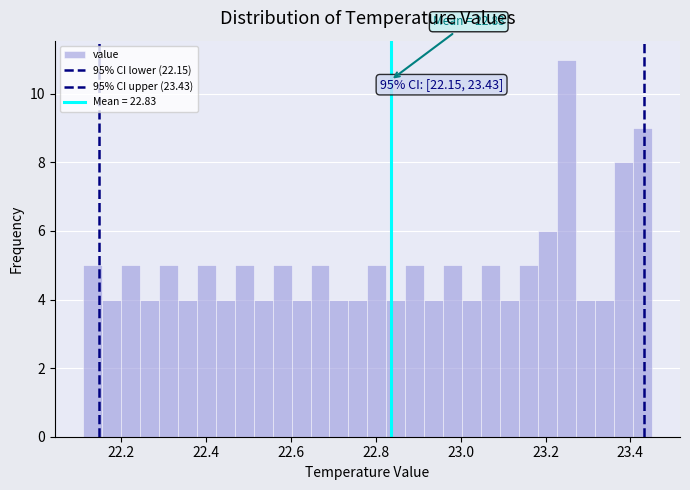

Around what value on the x-axis is the tallest bar? Give the approximate position of its centre, as read against the axis.

23.24